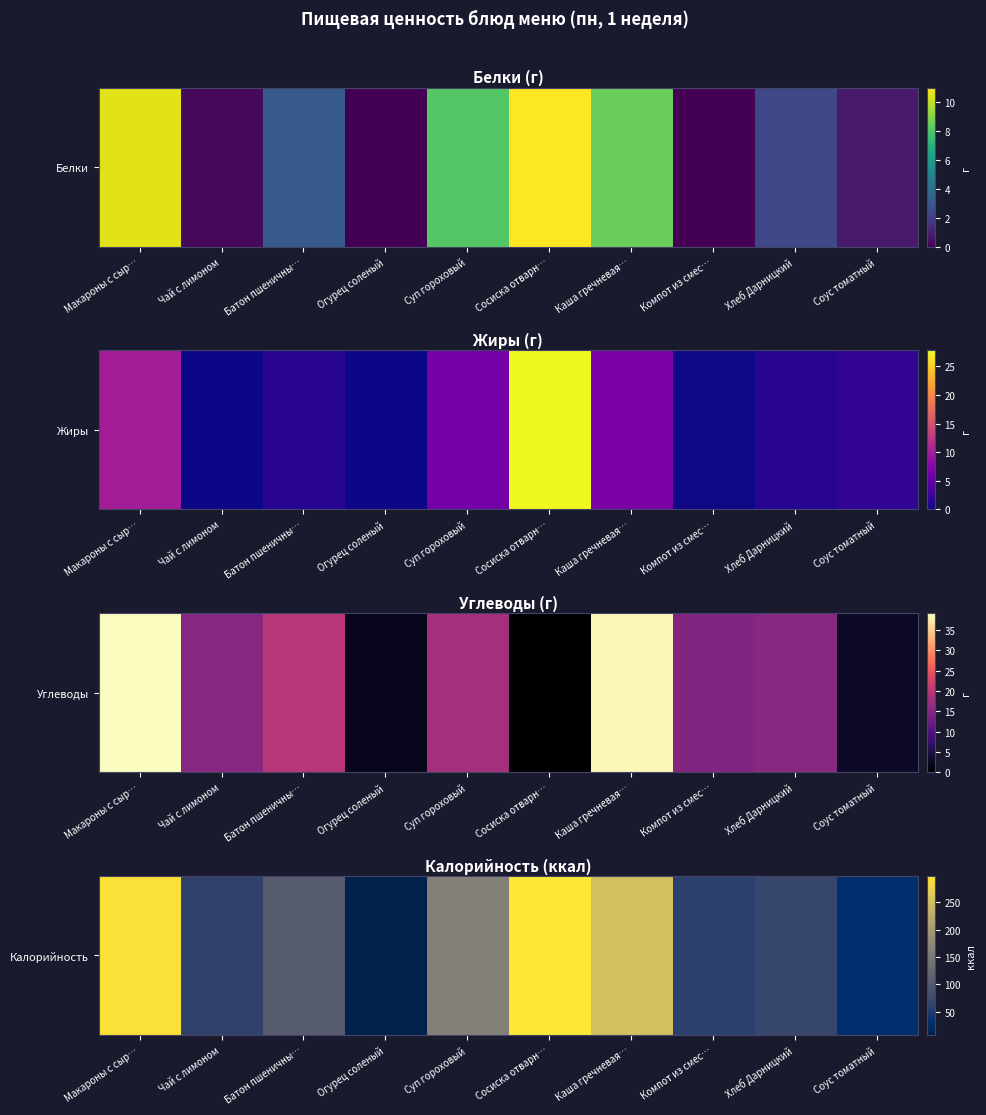

Rank the categories by value from lowest to highest.

Огурец соленый, Соус томатный, Компот из смес…, Чай с лимоном, Хлеб Дарницкий, Батон пшеничны…, Суп гороховый, Каша гречневая…, Макароны с сыр…, Сосиска отварн…